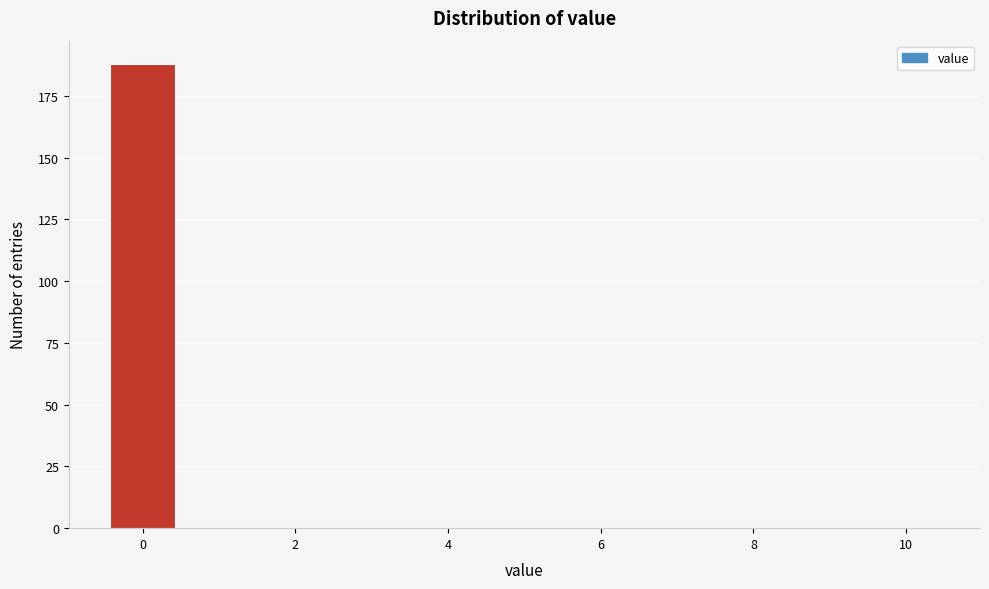

Reading left to right, list every bar in this chart as the range it spans on the x-axis followed by its height. Neither the bar edges nor the heights are printed on the chart, so give them approximately, as read against the axes.

-0.5 to 0.5: 190
0.5 to 1.5: 0
1.5 to 2.5: 0
2.5 to 3.5: 0
3.5 to 4.5: 0
4.5 to 5.5: 0
5.5 to 6.5: 0
6.5 to 7.5: 0
7.5 to 8.5: 0
8.5 to 9.5: 0
9.5 to 10.5: 0